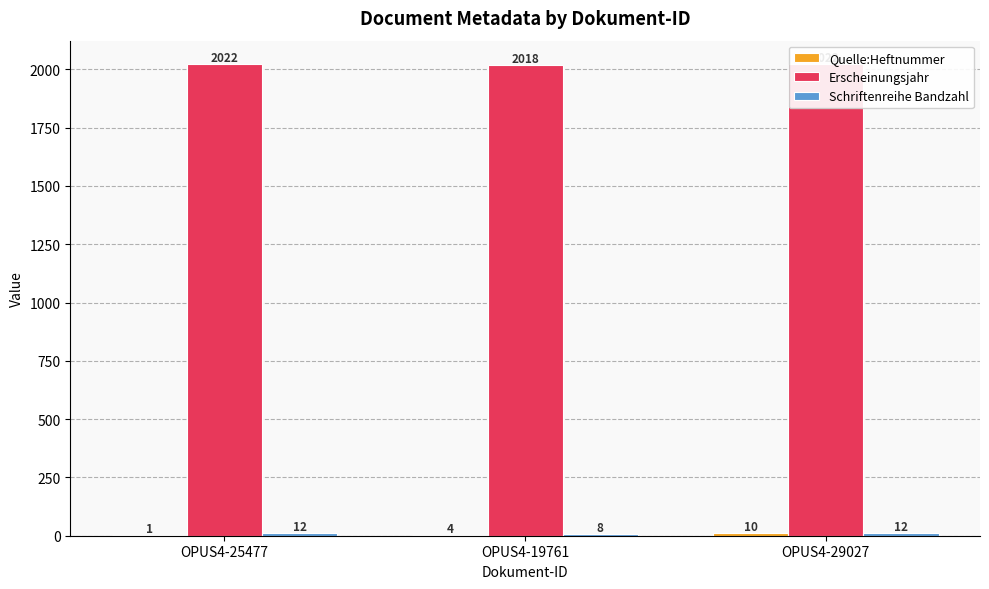

What is the sum of the Quelle:Heftnummer values at OPUS4-19761 and OPUS4-25477?

5